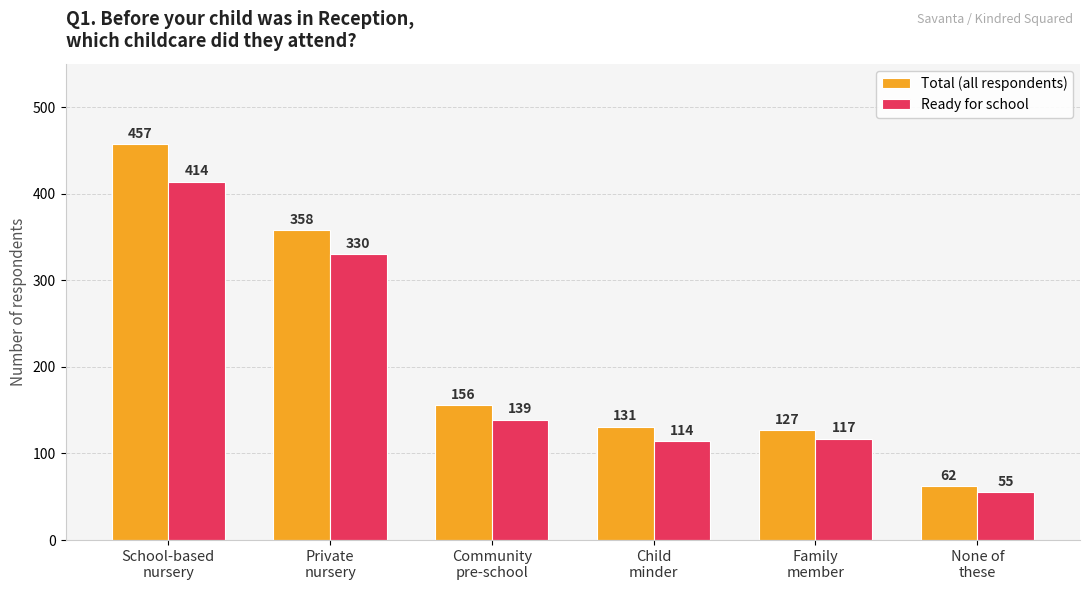

What is the difference between the highest and lowest values at None of
these?

7